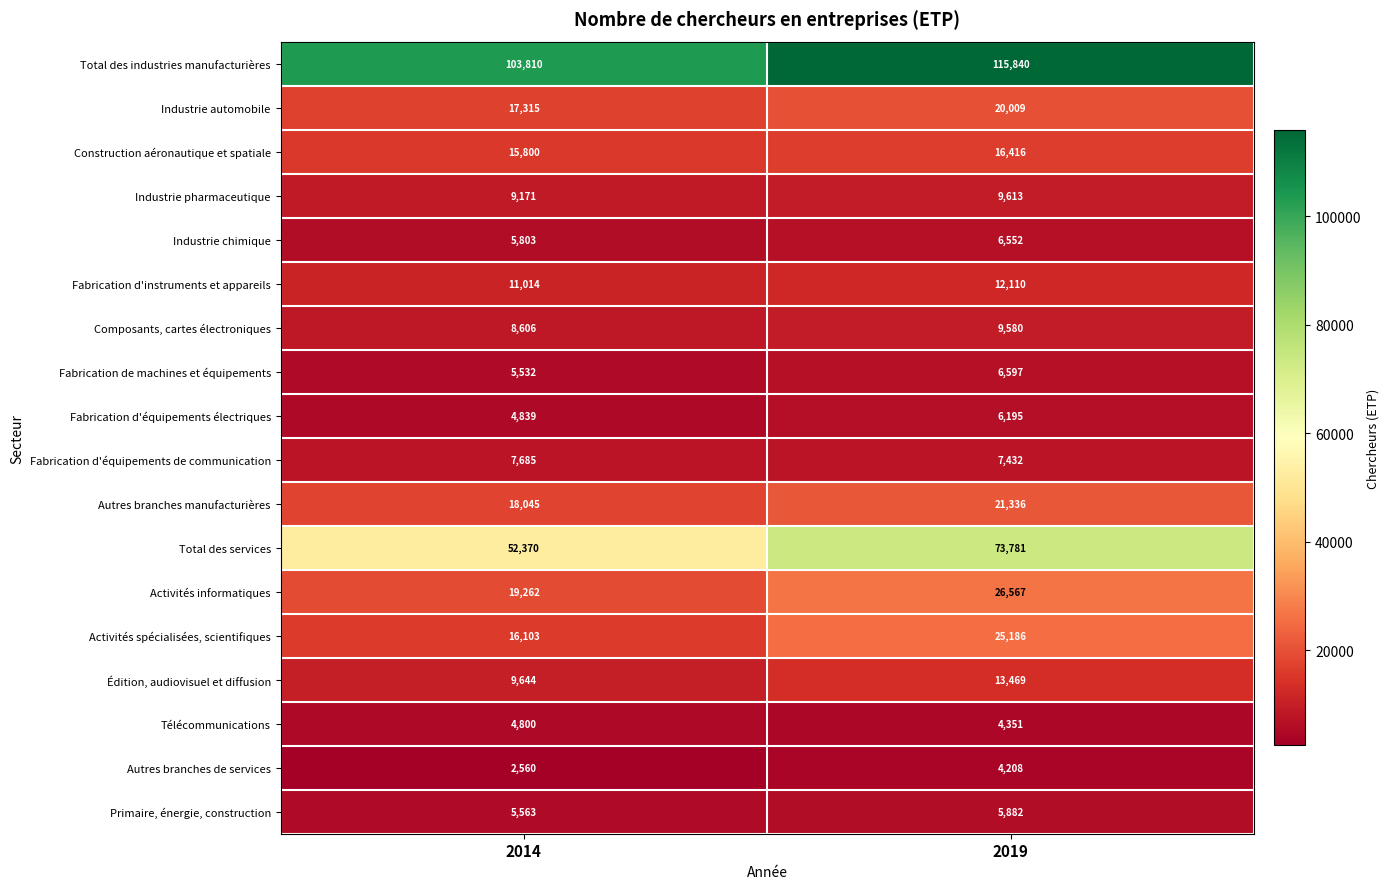

Which series has the largest total across all categories?

Total des industries manufacturières